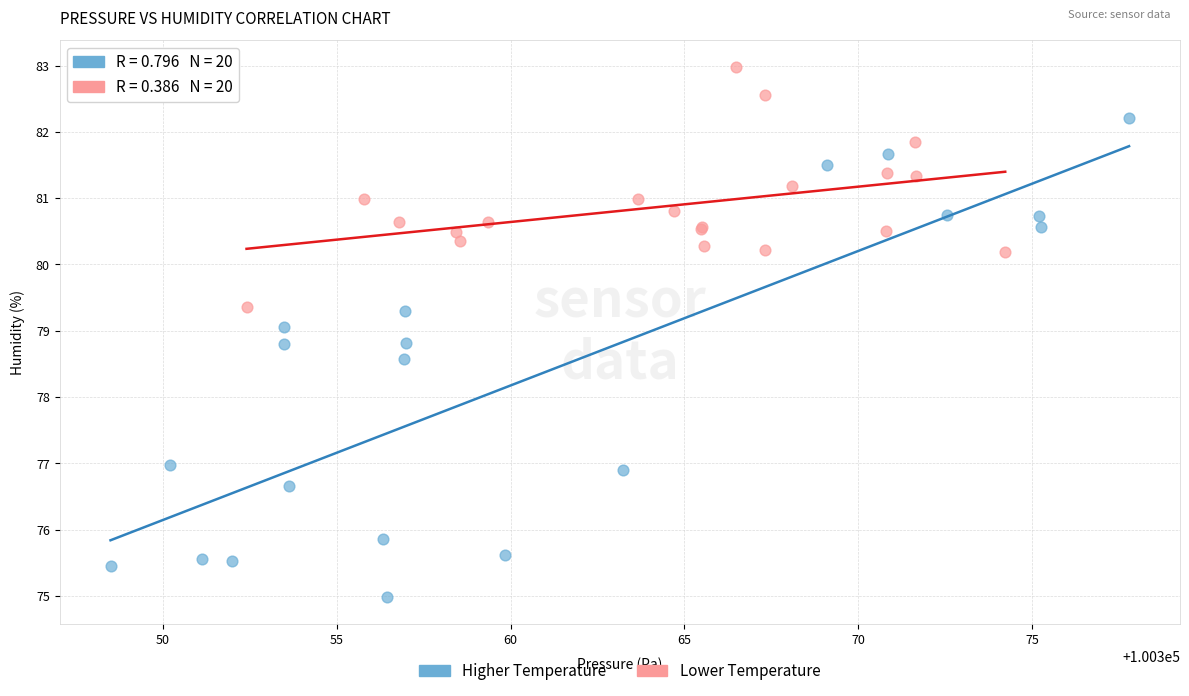

Which series contains the highest Y value?

Lower Temperature